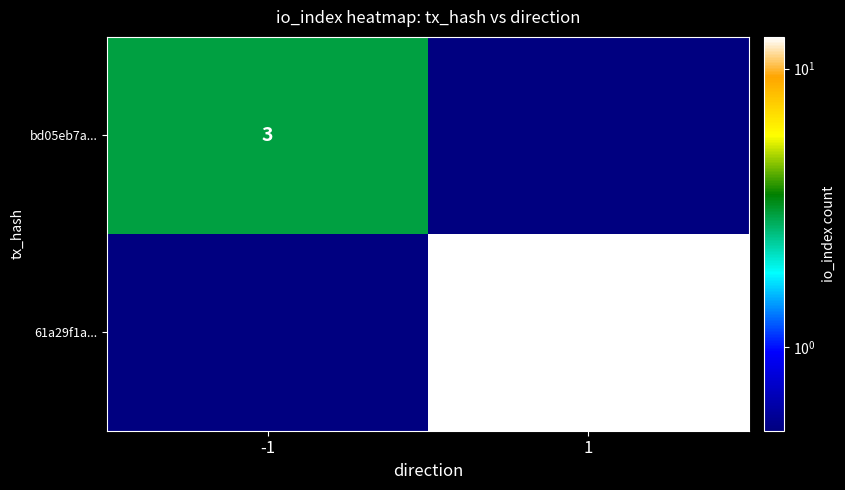

Between 1 and -1, which is larger?

-1